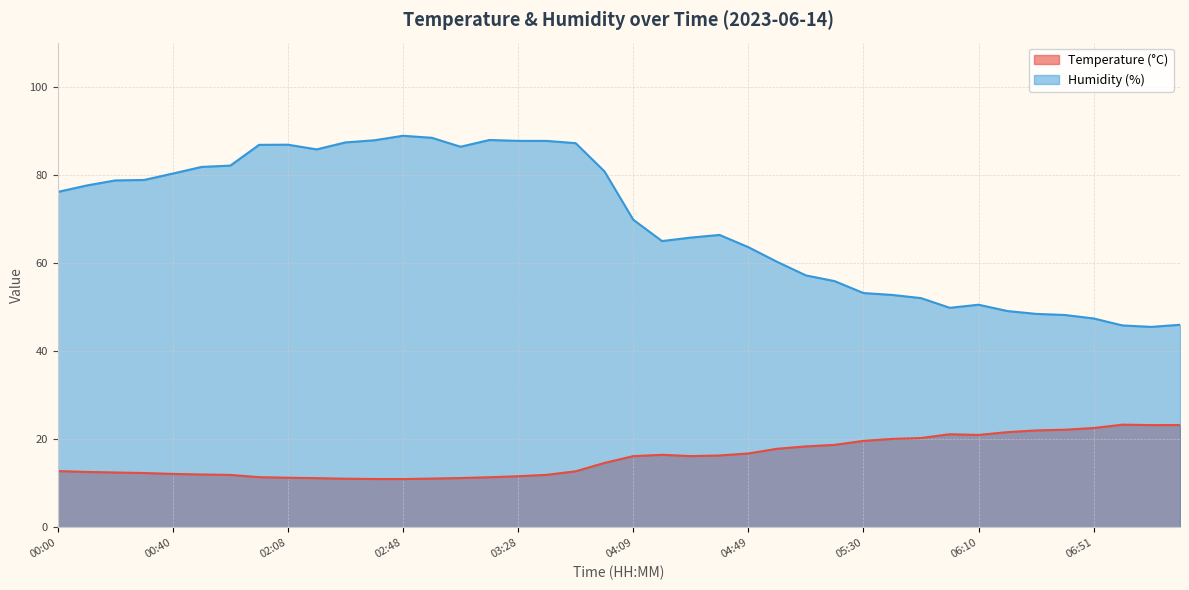

How many interior local valleys does the Humidity (%) series have?

5